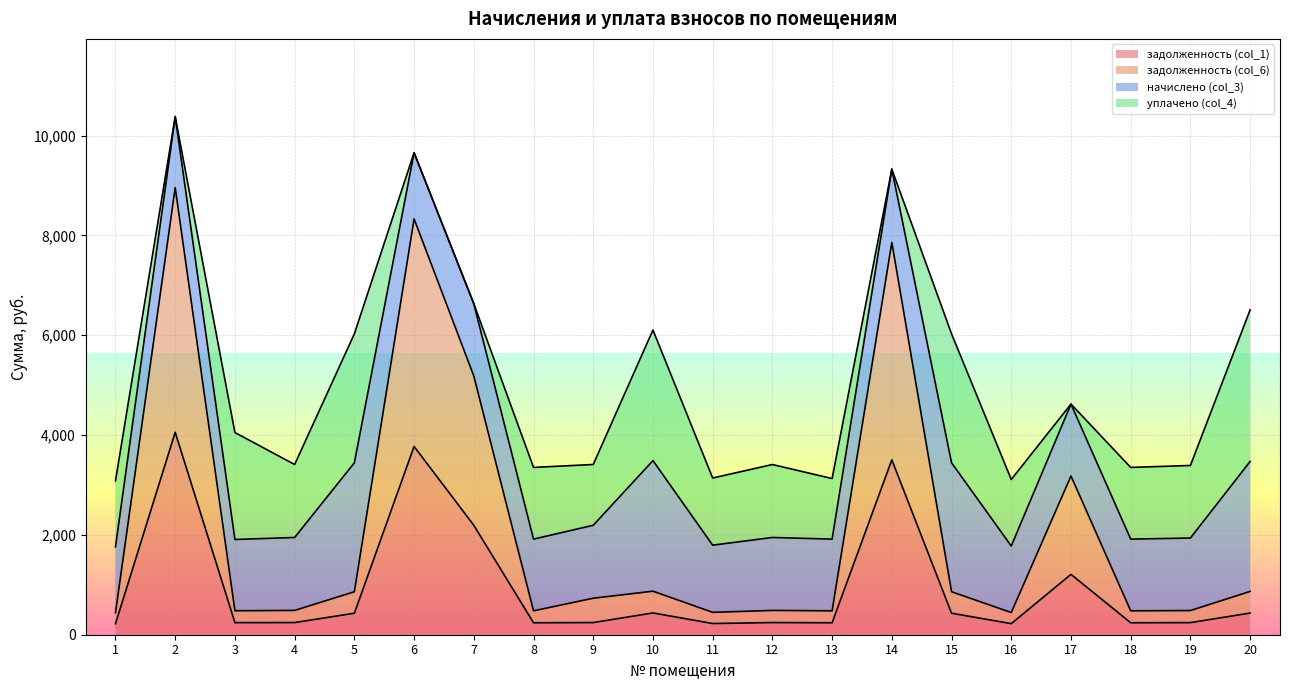

True or false: задолженность (col_6) and задолженность (col_1) cross at least once.

False